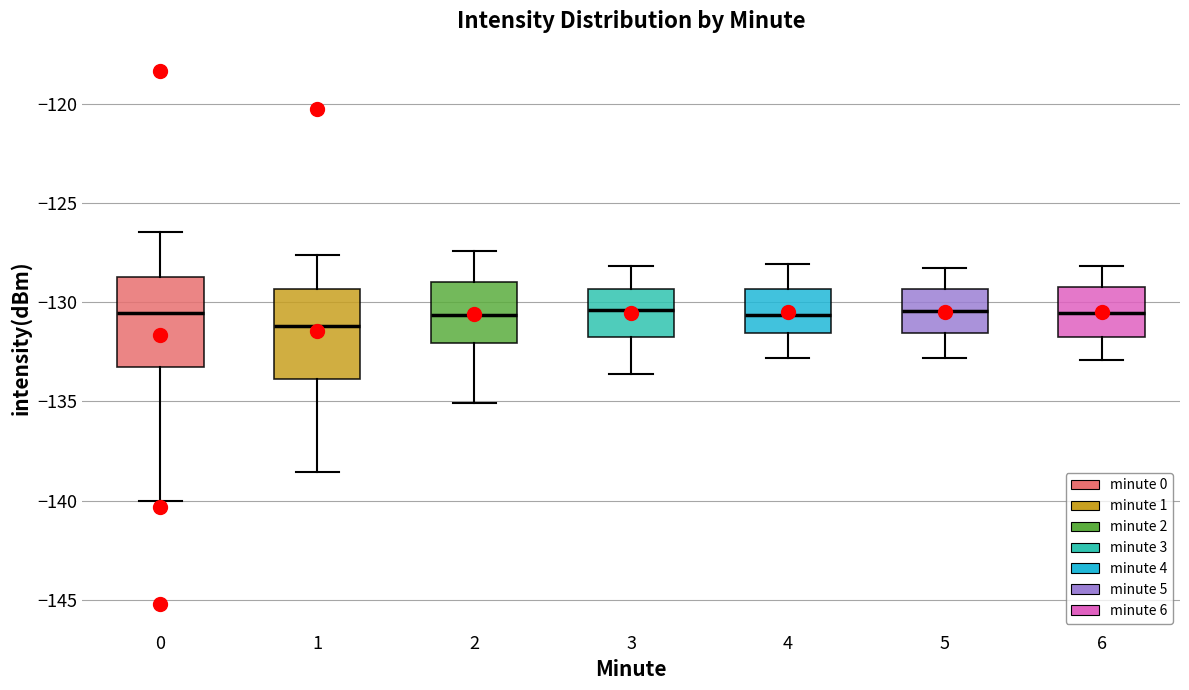

Where is the lower edge of the box at x = 4 on the y-axis? The values are not printed on the chart, so give them approximately, as read against the axis.

-131.5